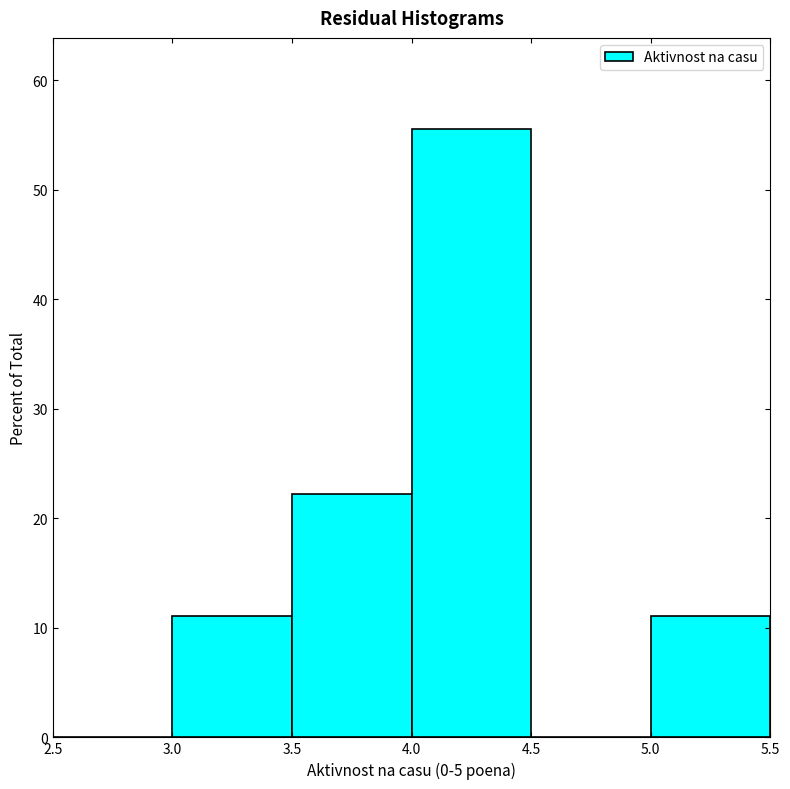

Reading left to right, transcribe this chart: for each bar, give the range it covers on the x-axis and its height. The values are not printed on the chart, so give them approximately, as read against the axis.

2.5 to 3.0: 0
3.0 to 3.5: 11
3.5 to 4.0: 22
4.0 to 4.5: 56
4.5 to 5.0: 0
5.0 to 5.5: 11